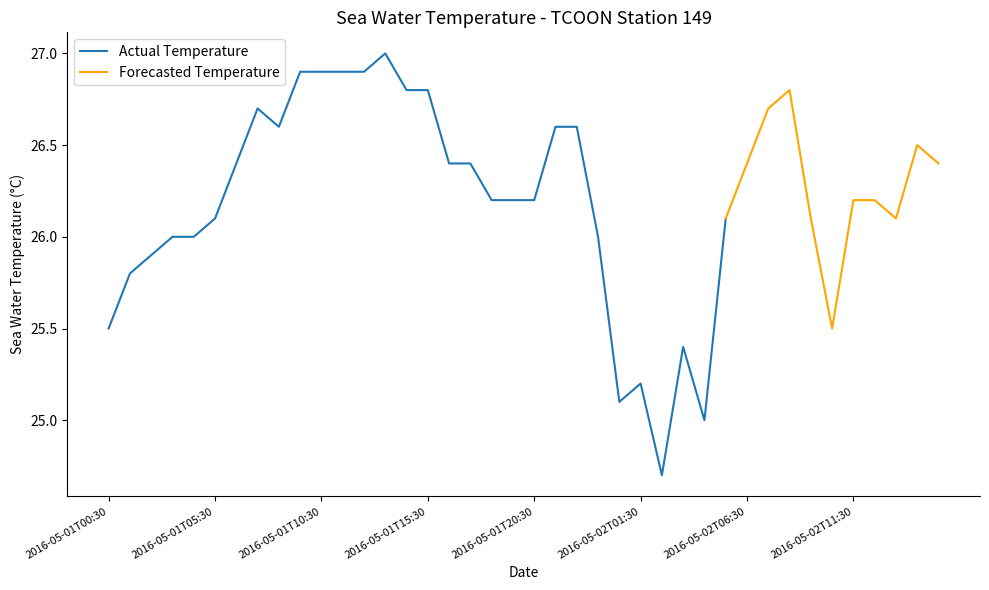

How many data points are less than 26?

9